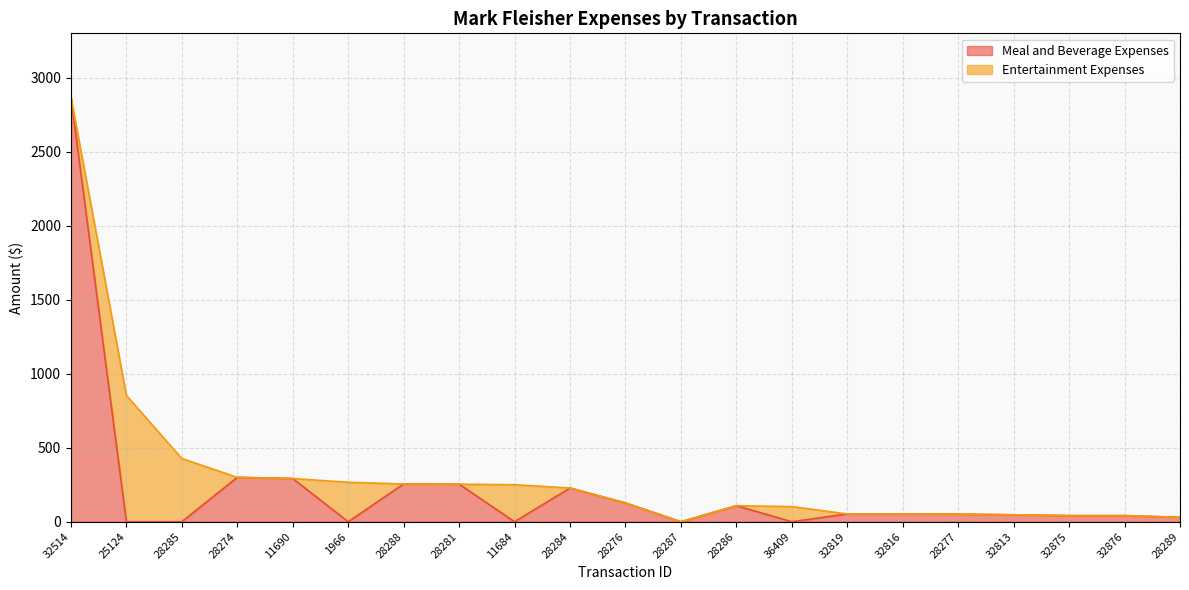

At which label does amount first exceed 126?

32514